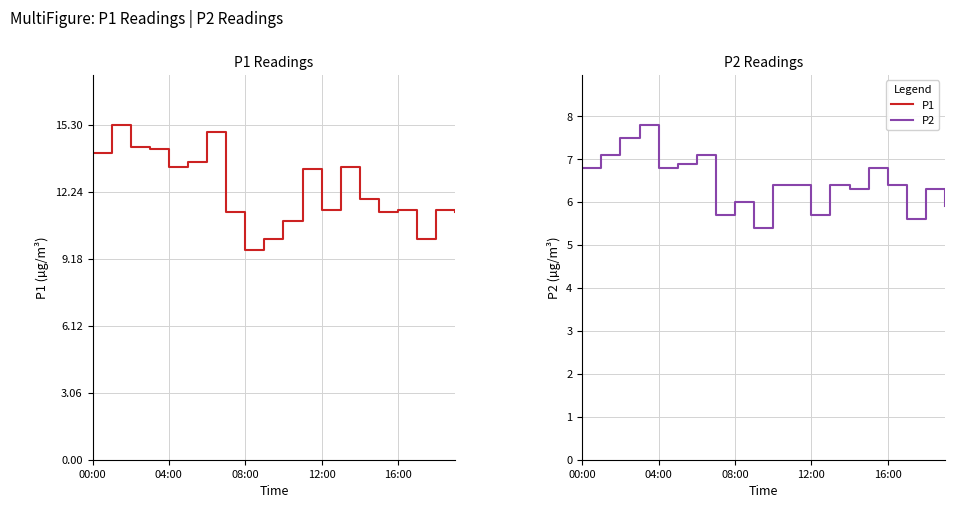

What is the value of the P1 point at the 14th from the left?

13.4